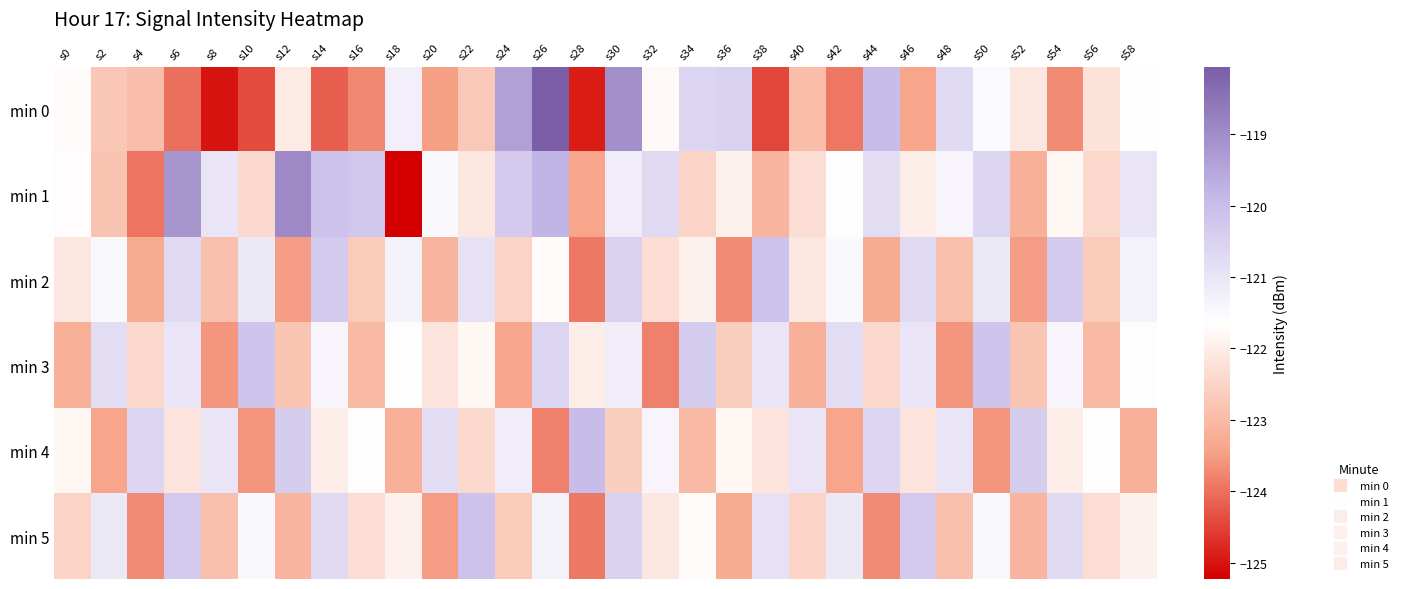

Which has a higher value, s22 or s50?

s50